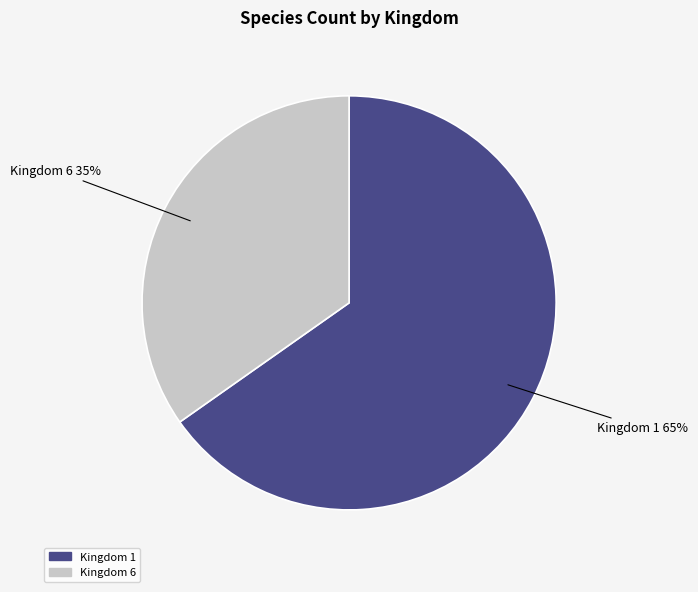

Is there any slice that represents more than half of the pie?

Yes